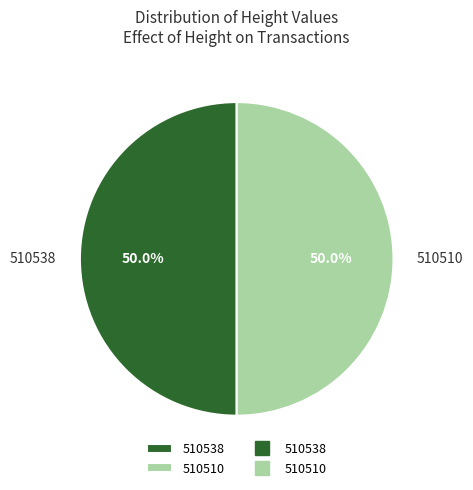

The 510538 slice represents 50% of the pie. True or false?

True